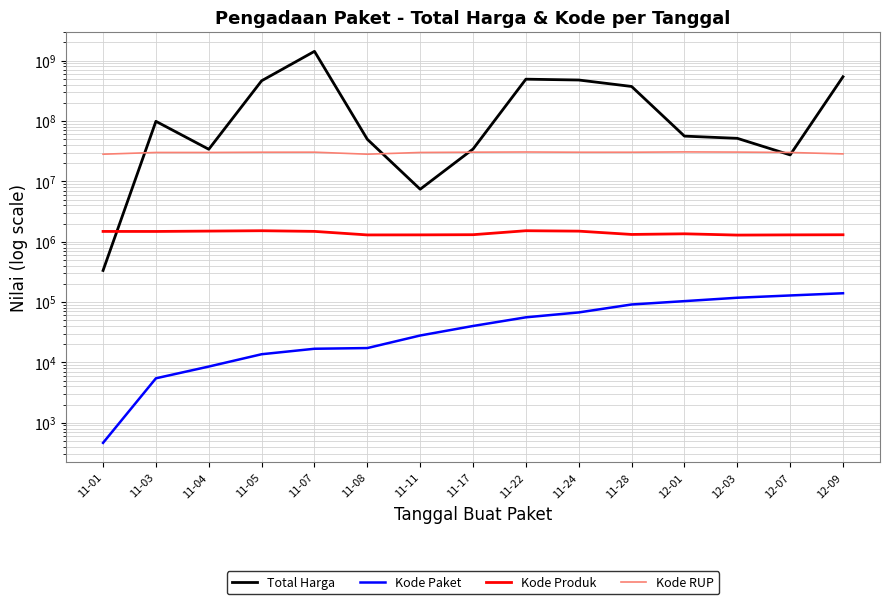

What is the label of the 15th point from the left?

12-09